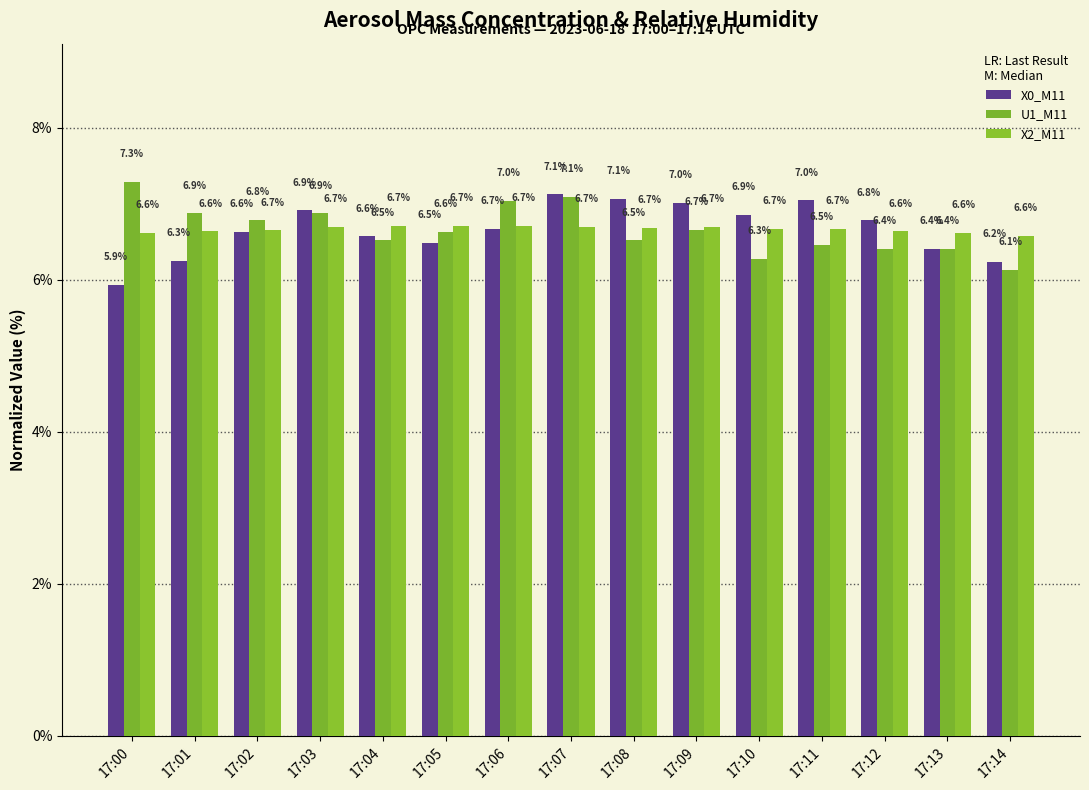

How many bars are there in each group?

3